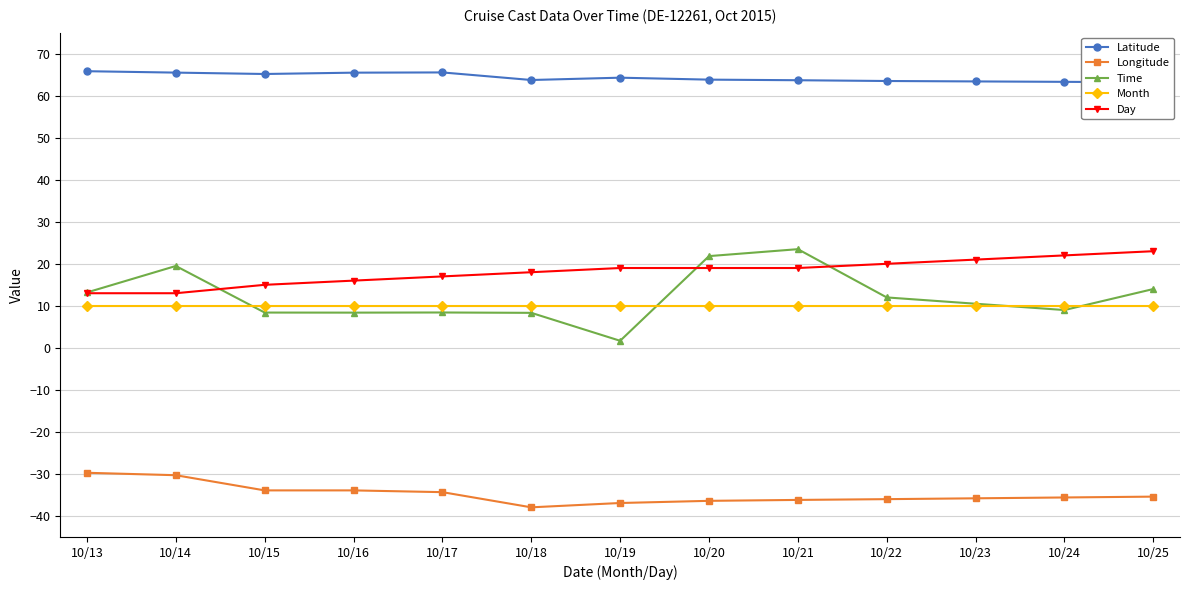

Is this an area chart (filled region under the line)?

No